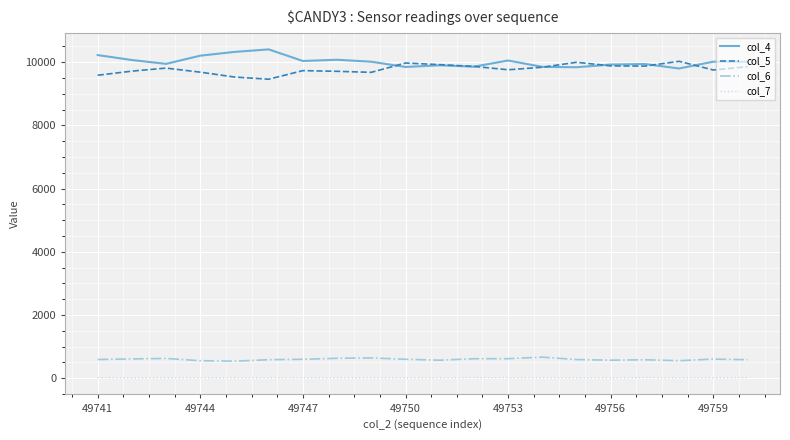

True or false: col_7 and col_4 intersect in this chart.

False